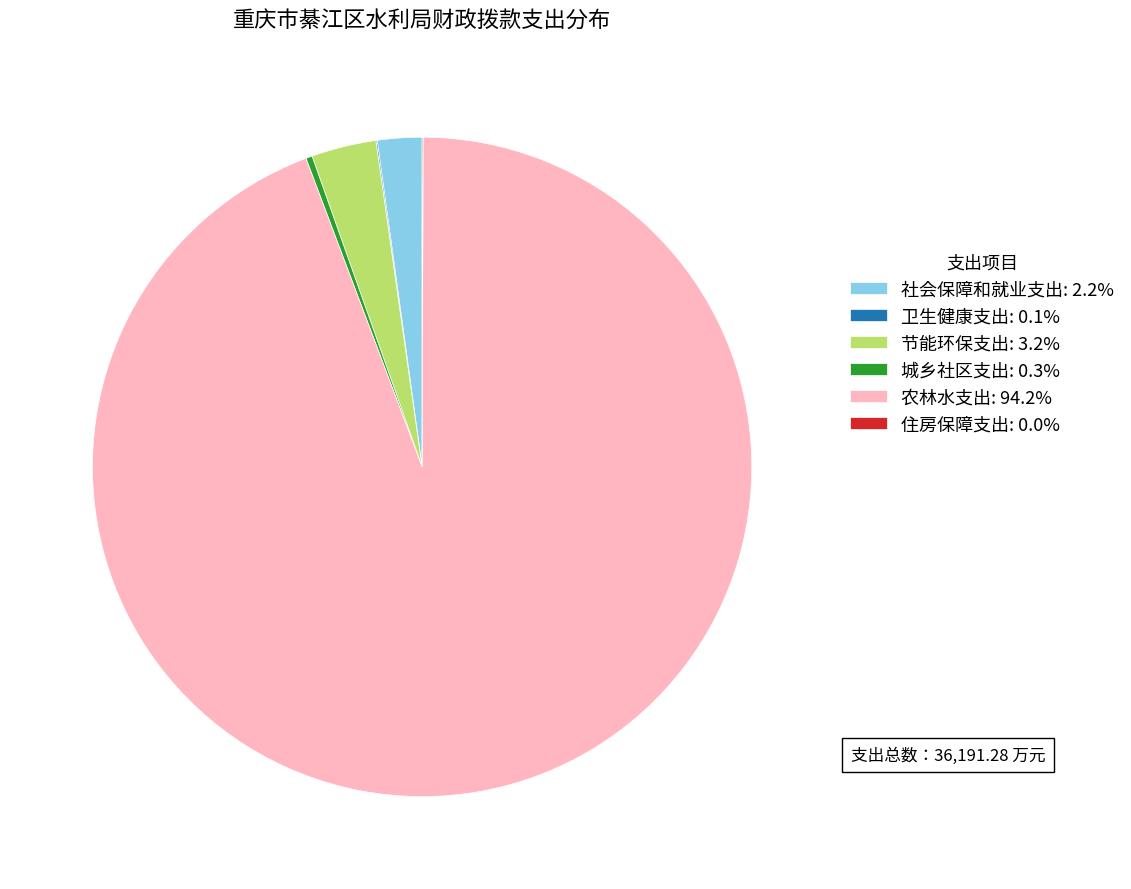

Is the sum of 城乡社区支出: 0.3% and 节能环保支出: 3.2% greater than half?

No